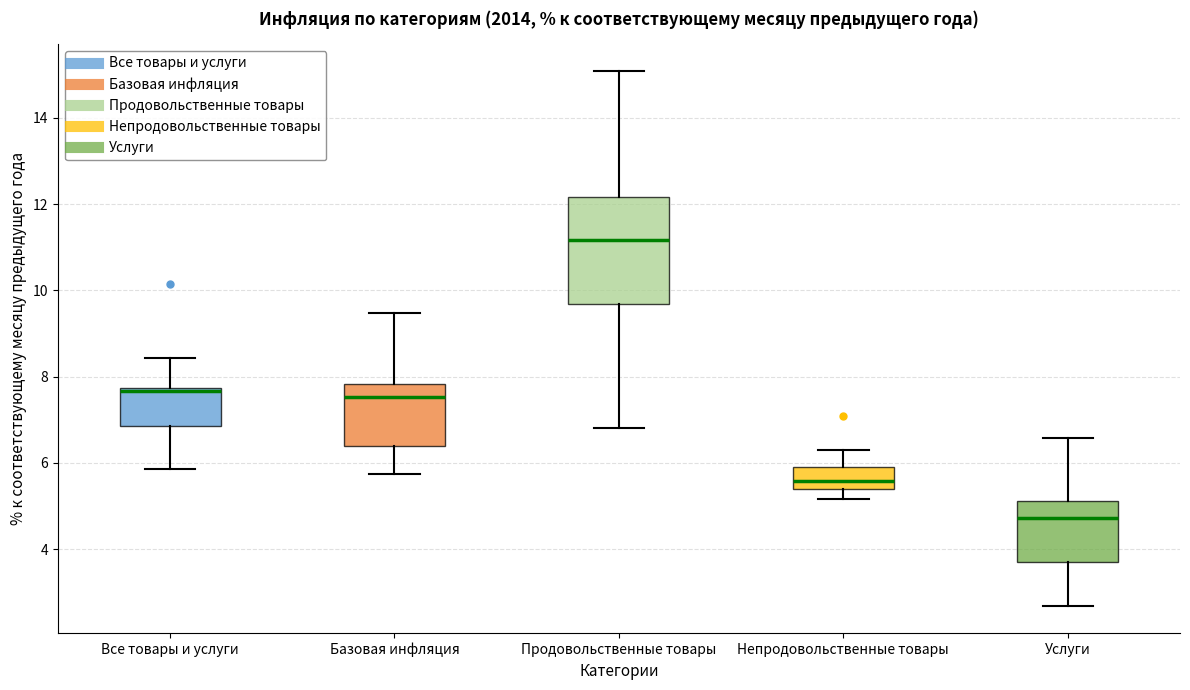

Reading left to right, read every box against the y-axis: the position of its median line, the range the box covers, and the ends of its whiskers. The values are not printed on the chart, so give them approximately, as read against the axis.

Все товары и услуги: median 7.6, box 6.8 to 7.8, whiskers 5.8 to 8.4
Базовая инфляция: median 7.6, box 6.4 to 7.8, whiskers 5.8 to 9.4
Продовольственные товары: median 11.2, box 9.6 to 12.2, whiskers 6.8 to 15.0
Непродовольственные товары: median 5.6, box 5.4 to 6.0, whiskers 5.2 to 6.4
Услуги: median 4.8, box 3.8 to 5.2, whiskers 2.6 to 6.6